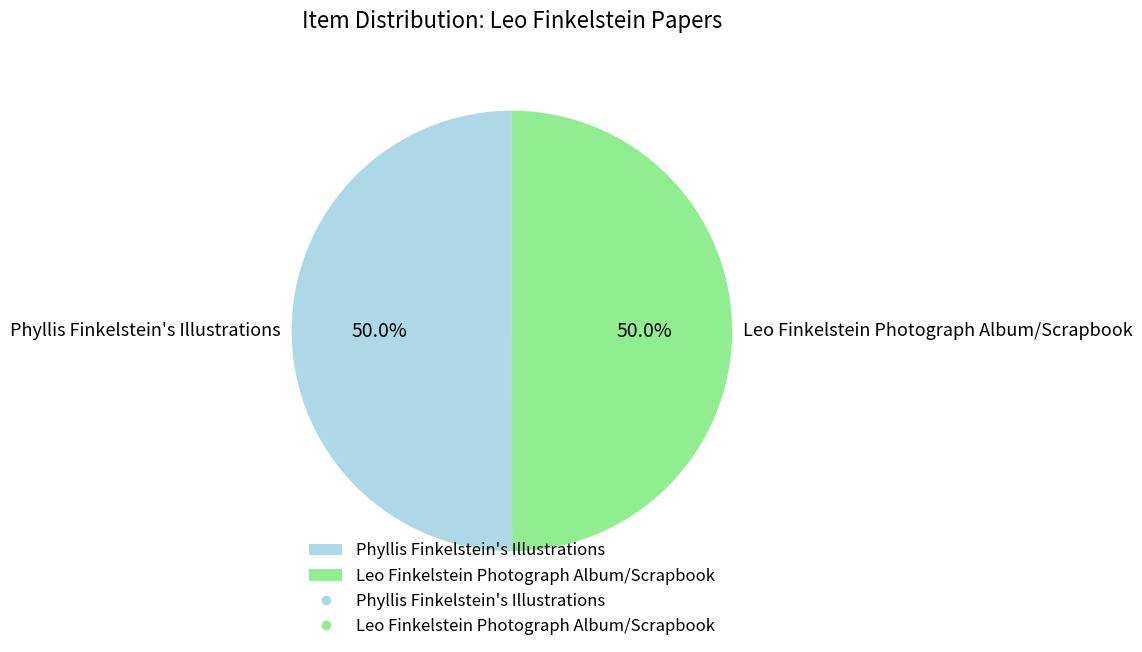

The Leo Finkelstein Photograph Album/Scrapbook slice represents 58% of the pie. True or false?

False